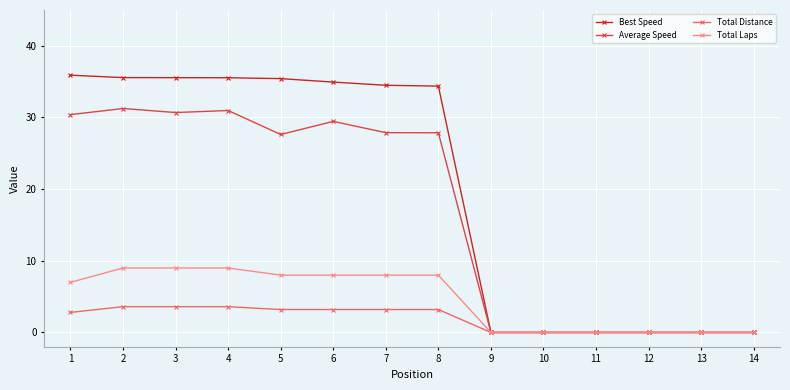

What is the maximum value for Best Speed?

35.9